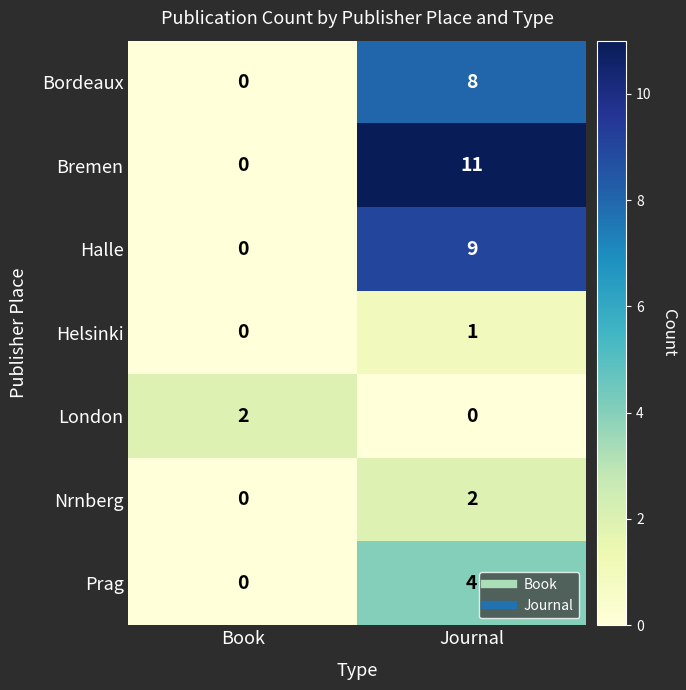

Which series has the largest total across all categories?

Bremen